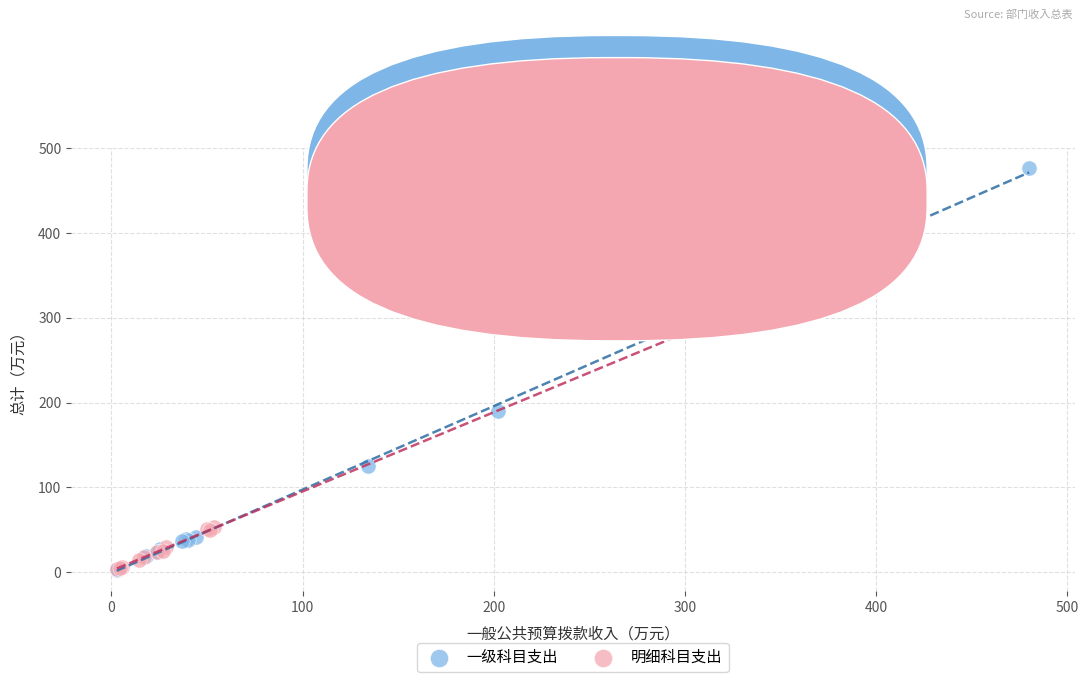

Which series has the widest spread of Y values?

一级科目支出